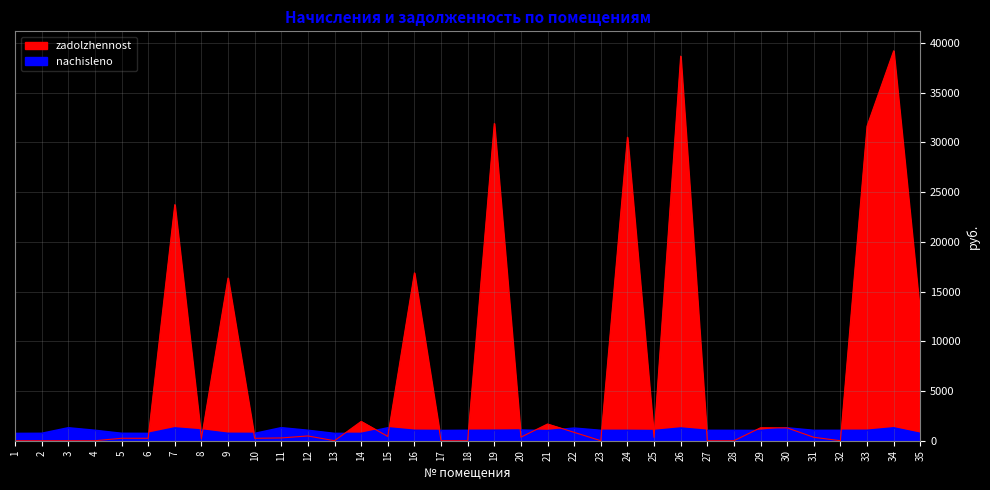

How many lines are shown in the chart?

2